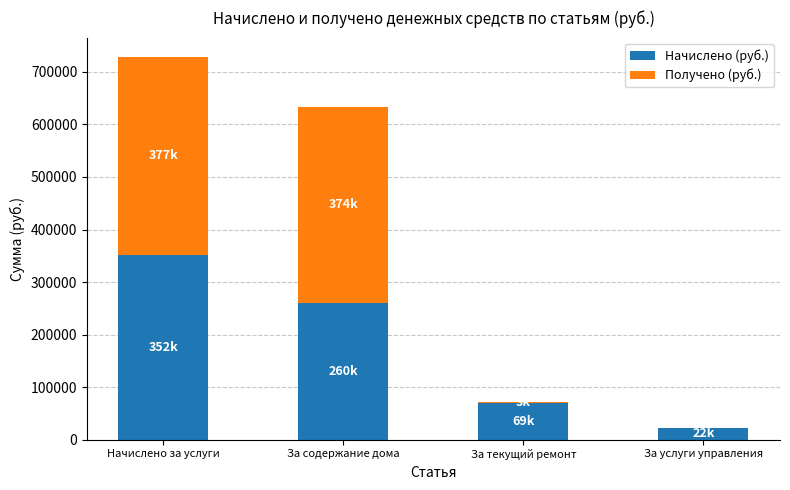

What is the maximum value for Начислено (руб.)?

351814.3